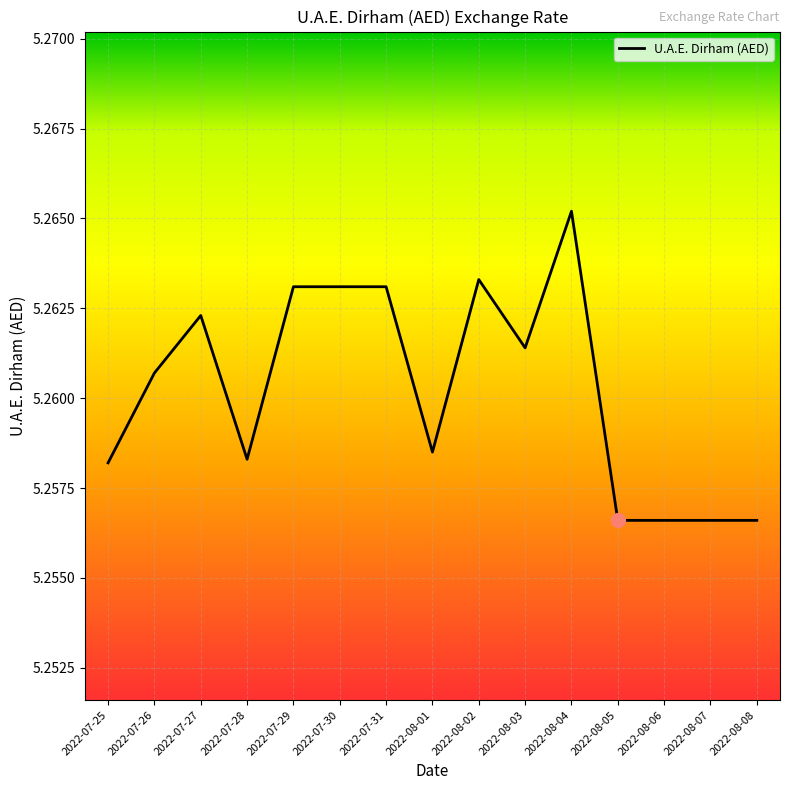

Between 2022-07-28 and 2022-08-02, which is larger?

2022-08-02